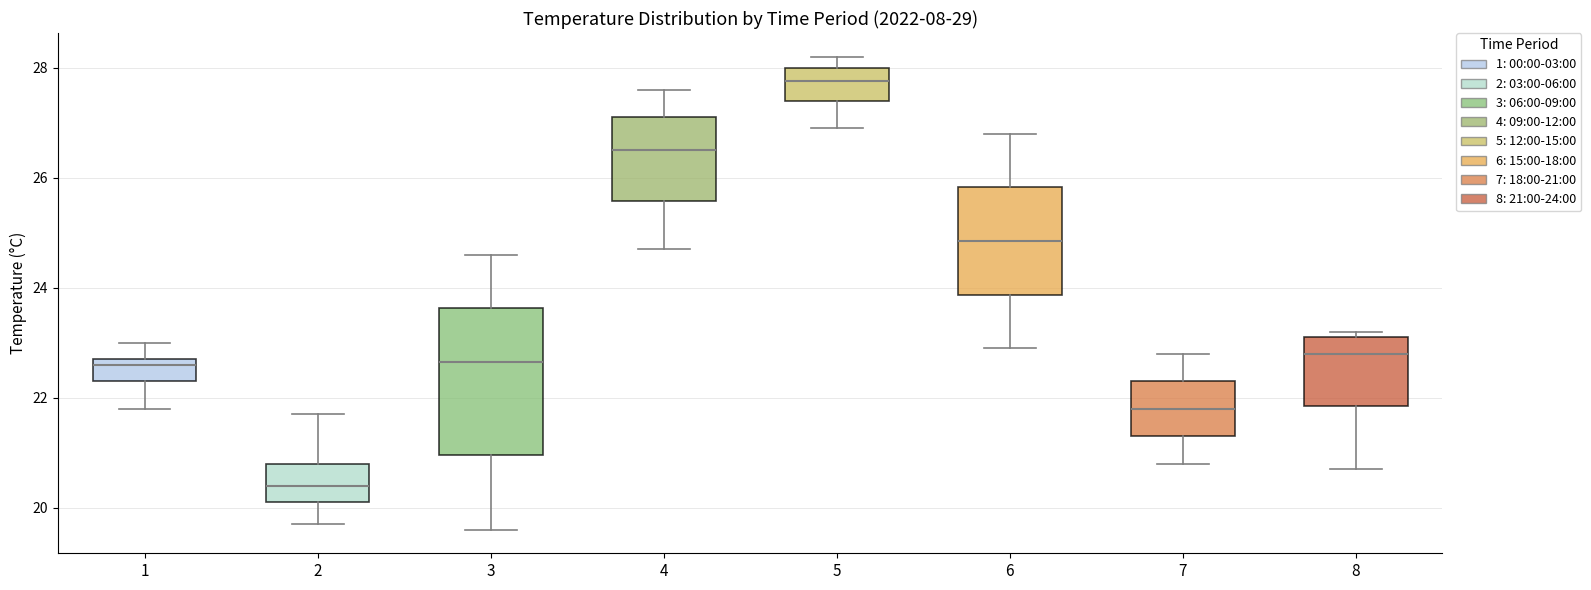

Reading left to right, read every box against the y-axis: the position of its median line, the range the box covers, and the ends of its whiskers. The values are not printed on the chart, so give them approximately, as read against the axis.

1: median 22.6, box 22.4 to 22.8, whiskers 21.8 to 23.0
2: median 20.4, box 20.2 to 20.8, whiskers 19.8 to 21.8
3: median 22.6, box 21.0 to 23.6, whiskers 19.6 to 24.6
4: median 26.6, box 25.6 to 27.2, whiskers 24.8 to 27.6
5: median 27.8, box 27.4 to 28.0, whiskers 27.0 to 28.2
6: median 24.8, box 23.8 to 25.8, whiskers 23.0 to 26.8
7: median 21.8, box 21.4 to 22.4, whiskers 20.8 to 22.8
8: median 22.8, box 21.8 to 23.2, whiskers 20.8 to 23.2 (just above the box's upper edge)